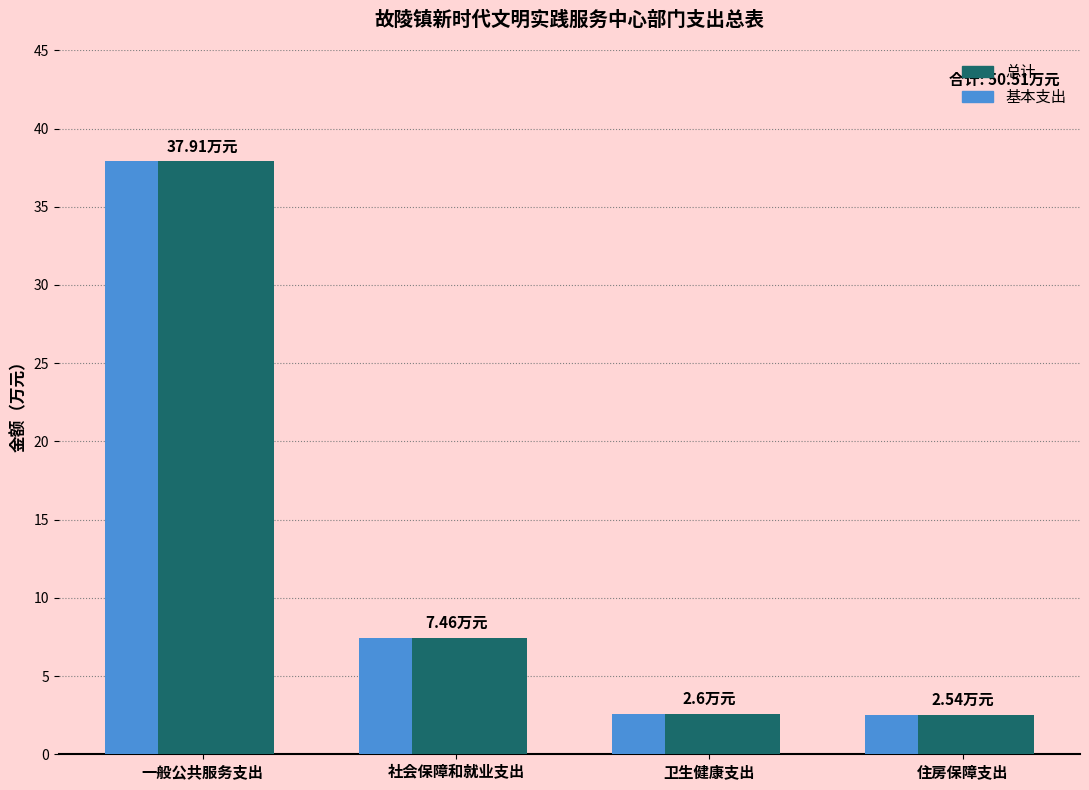

How many groups of bars are there?

4